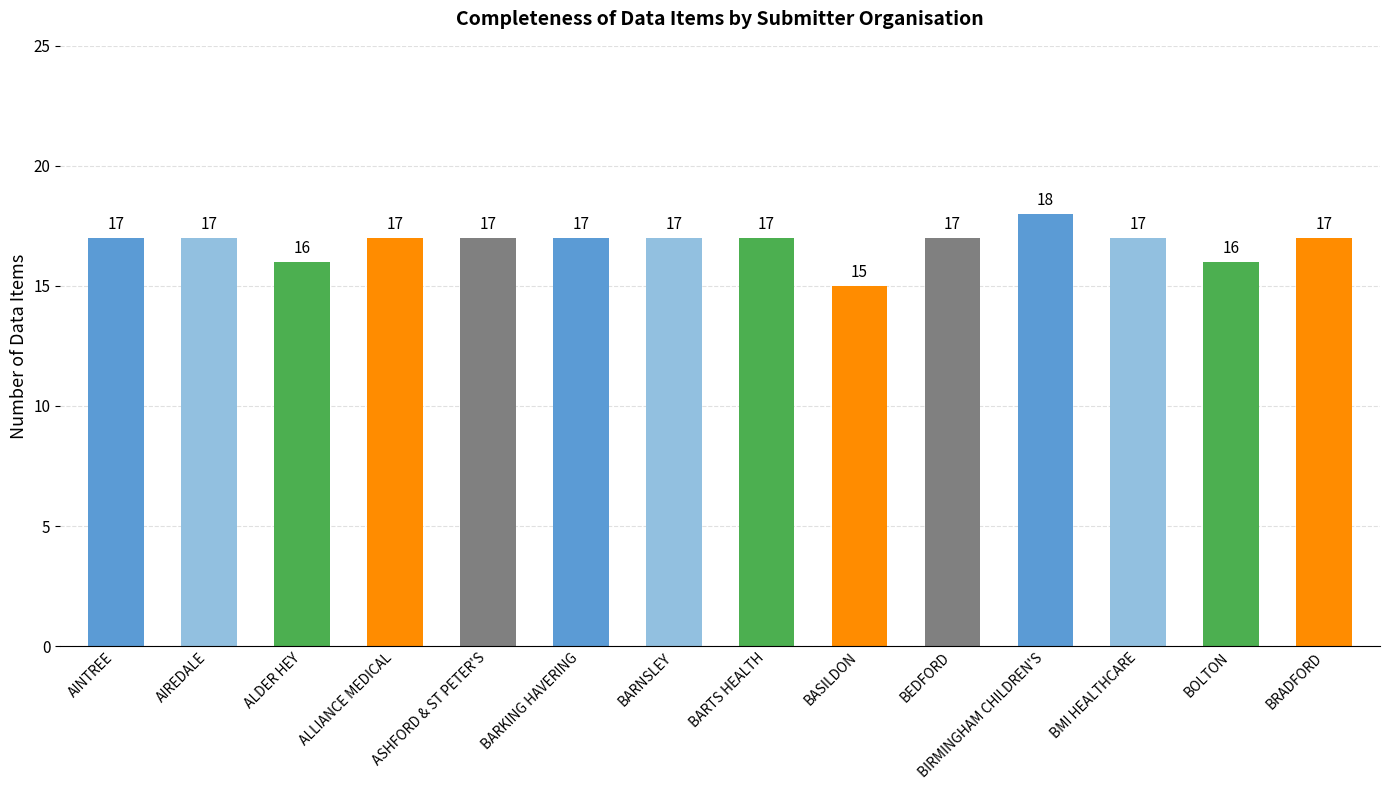

Is it true that the value at BARKING HAVERING is 11?

False